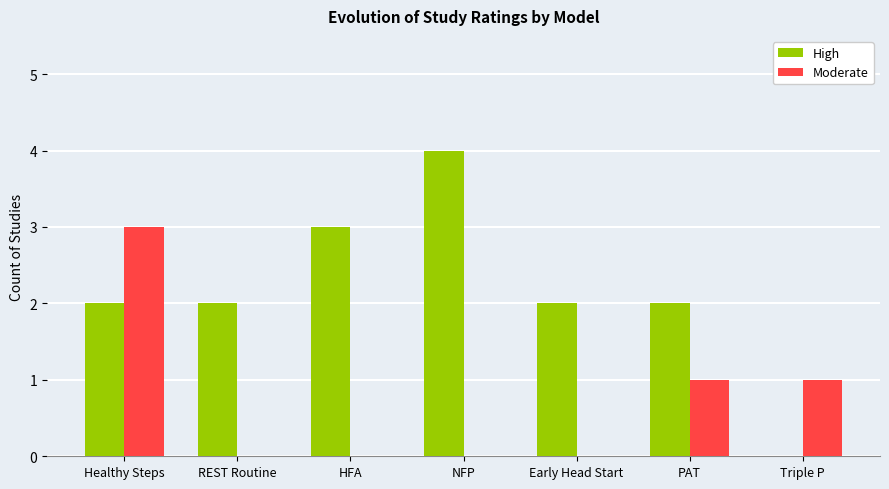

Reading left to right, what are all the values shown in this chart?

High: Healthy Steps=2	REST Routine=2	HFA=3	NFP=4	Early Head Start=2	PAT=2	Triple P=0
Moderate: Healthy Steps=3	REST Routine=0	HFA=0	NFP=0	Early Head Start=0	PAT=1	Triple P=1